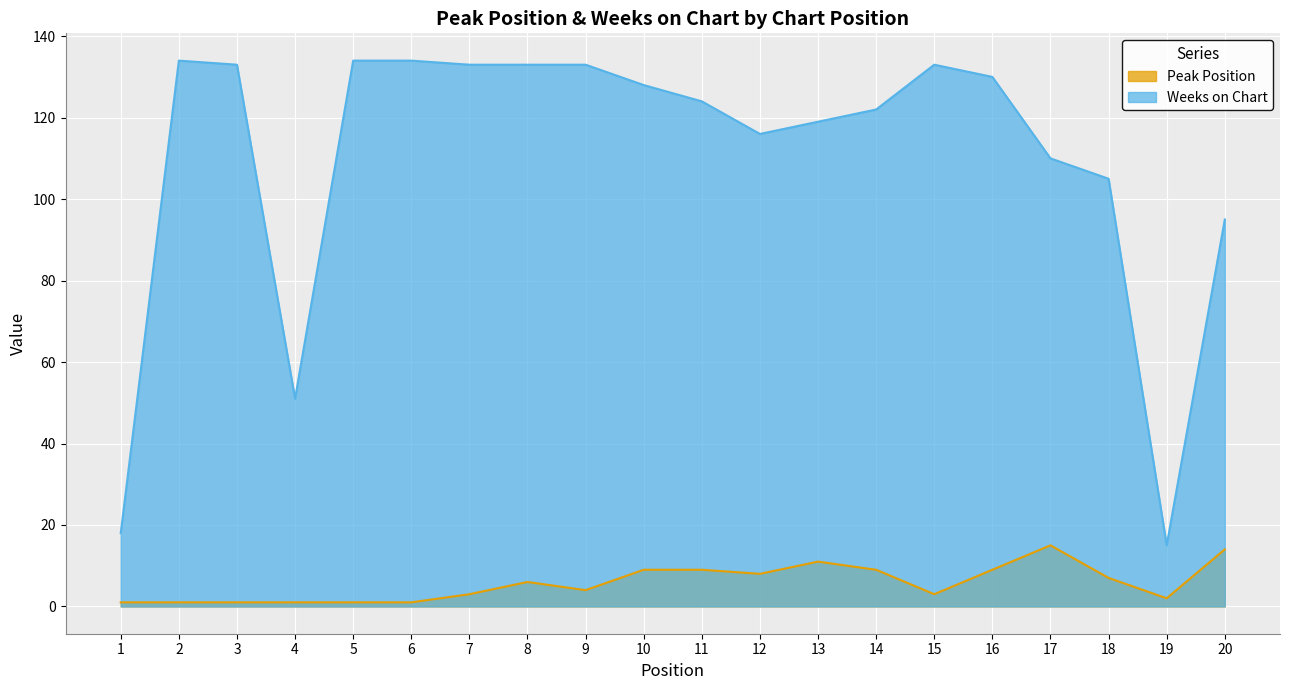

List the series in order of their overall mean, lowest first.

Peak Position, Weeks on Chart